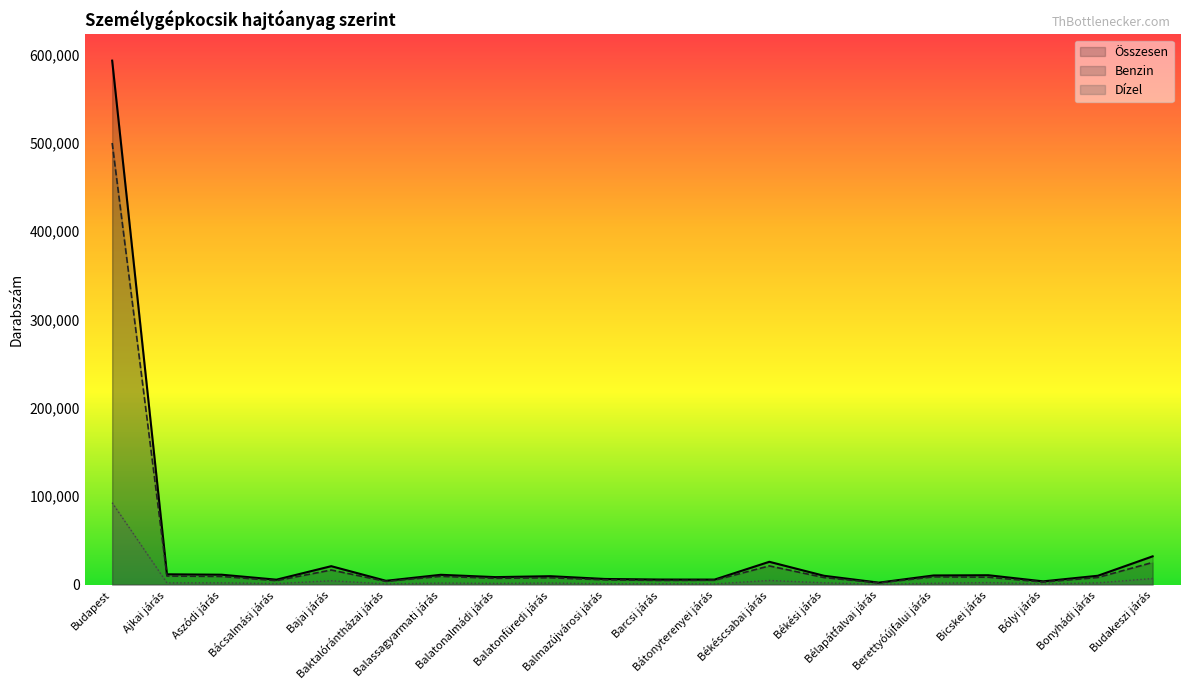

How many distinct data groups are displayed?

3